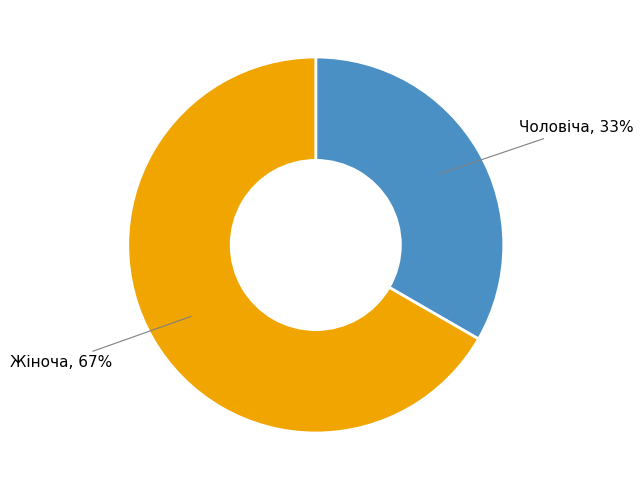

To the nearest percent, what is the combined percentage of Чоловіча and Жіноча?

100%